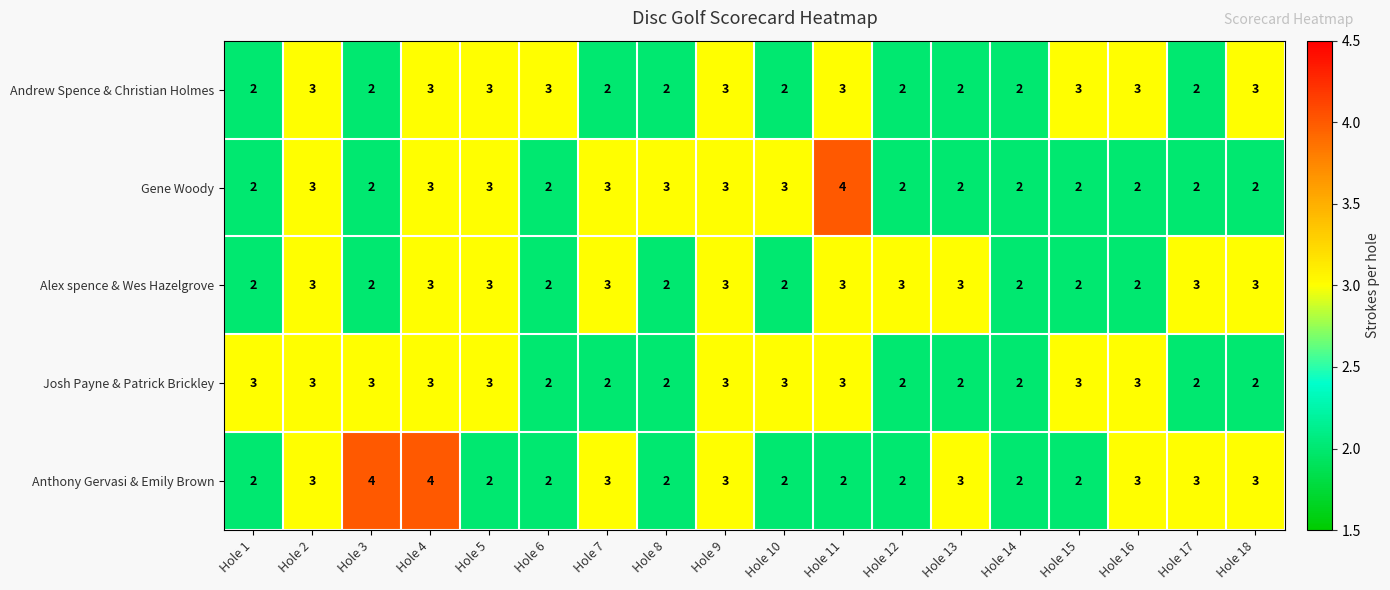

What is the sum of all Andrew Spence & Christian Holmes values?

45